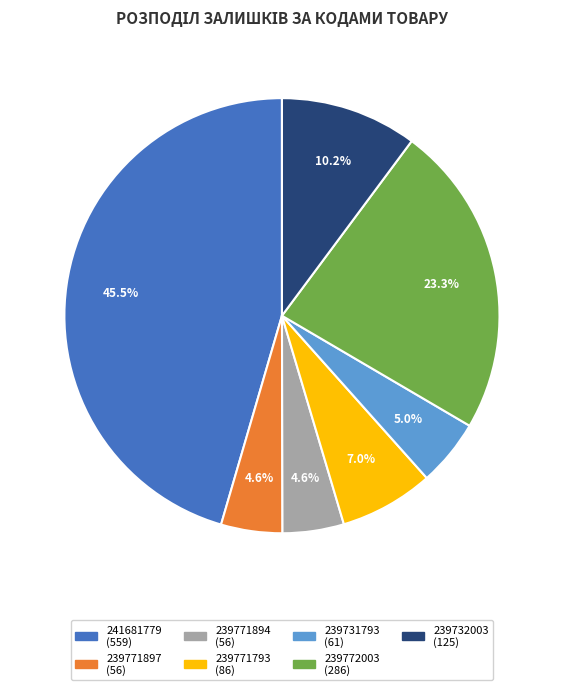

Is there any slice that represents more than half of the pie?

No